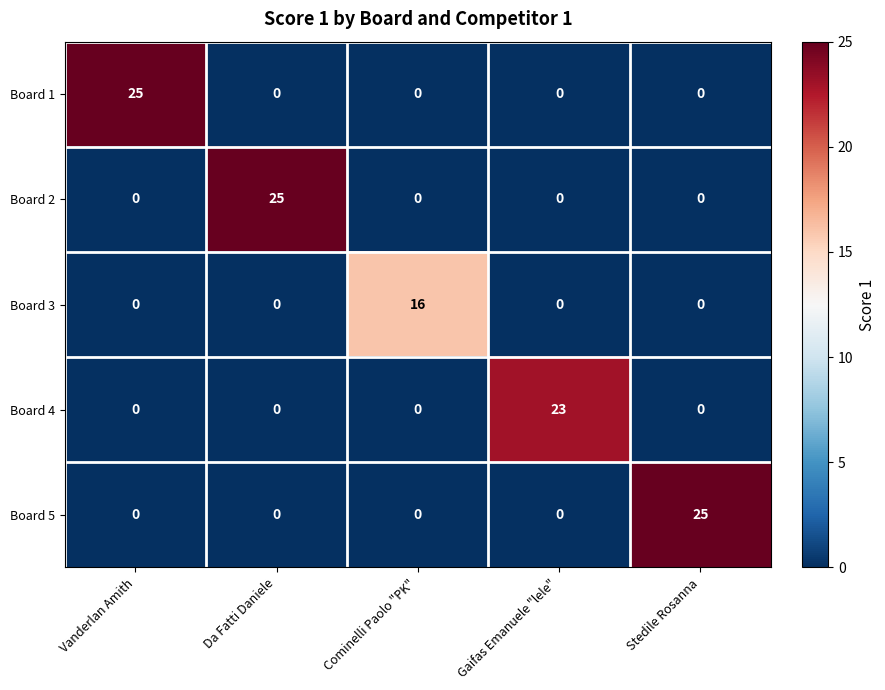

Between Vanderlan Amith and Gaifas Emanuele "lele", which series saw the biggest shift?

Board 1